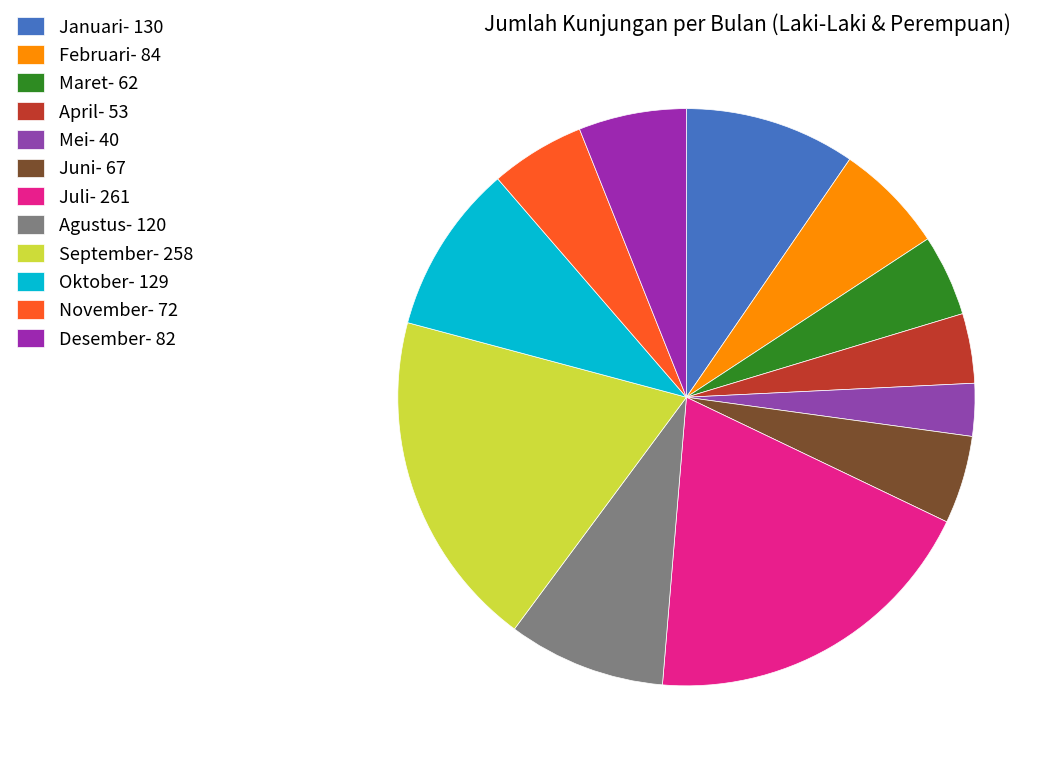

Count the number of slices in the pie.

12